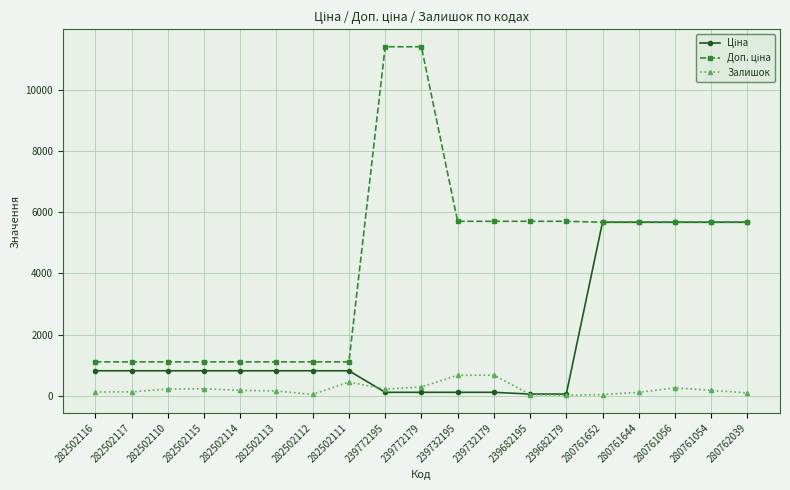

What is the greatest value displayed?

11410.0